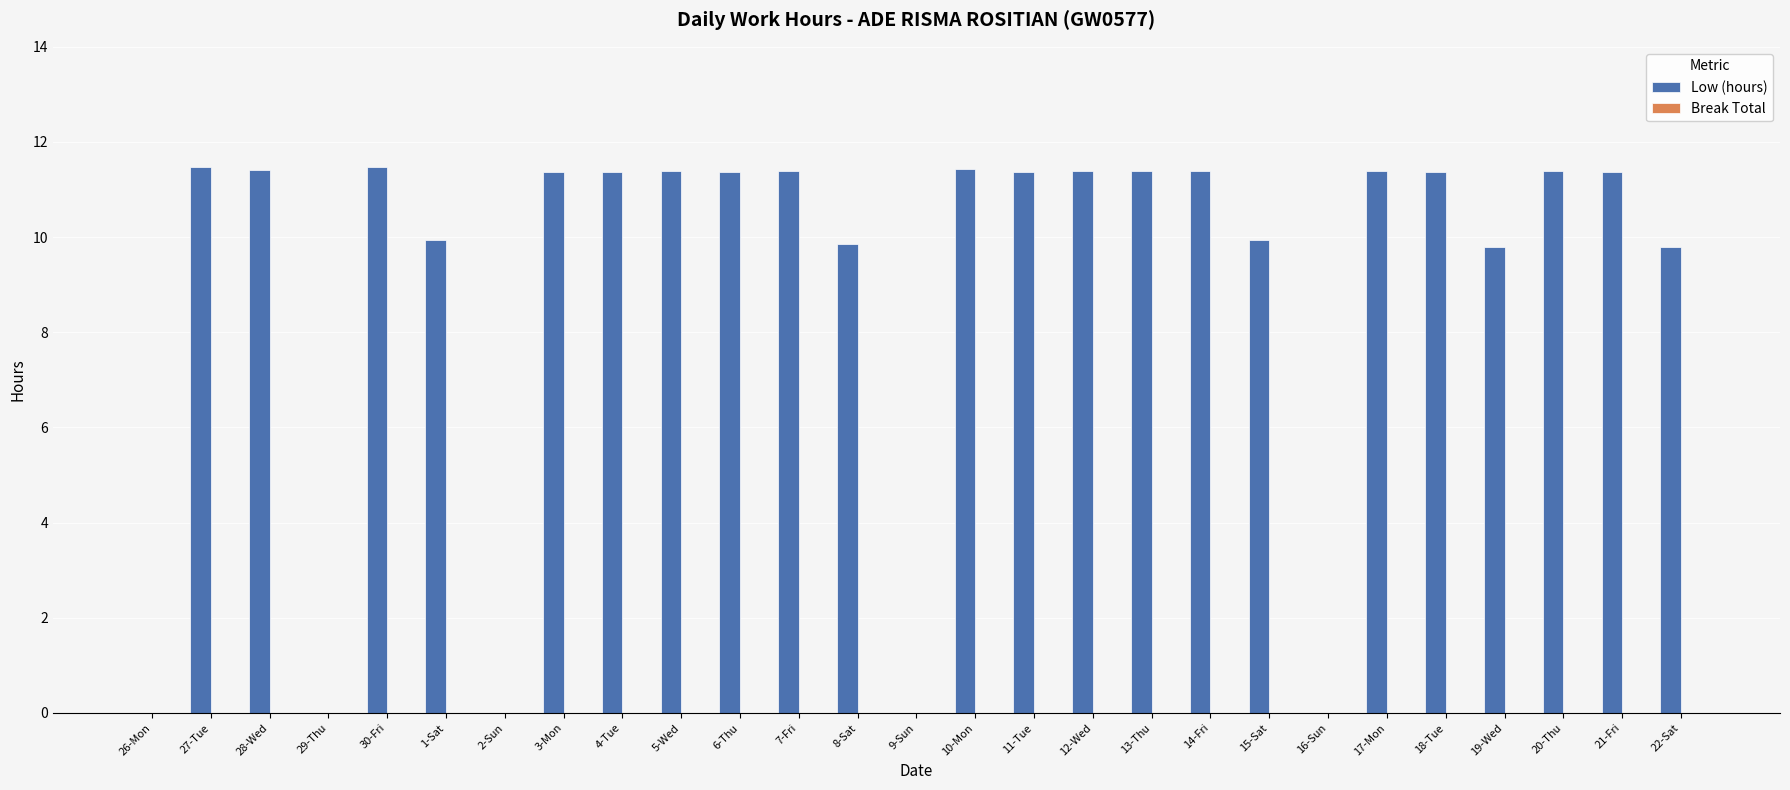

Are the bars horizontal?

No